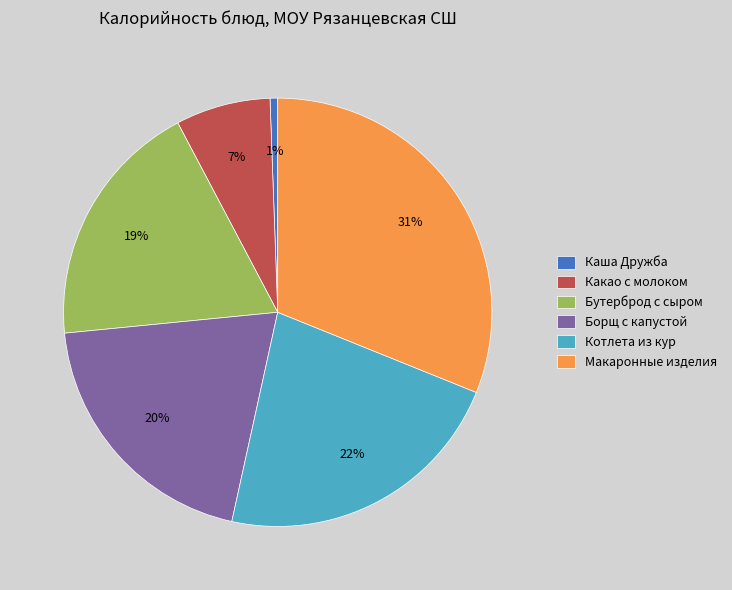

True or false: Бутерброд с сыром accounts for 9% of the total.

False